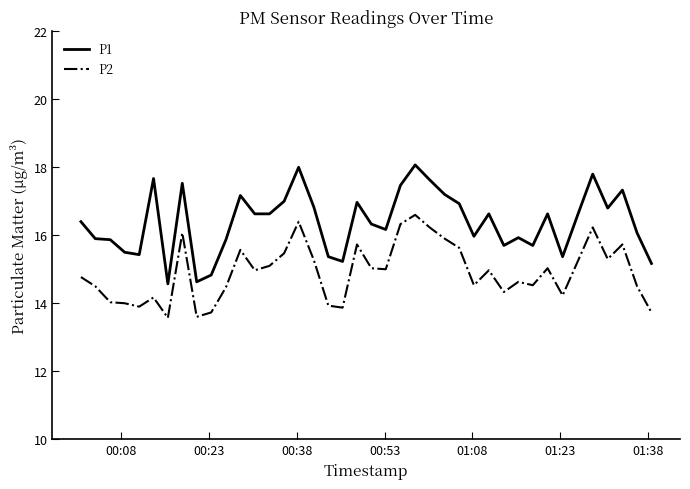

Which series has the largest total across all categories?

P1